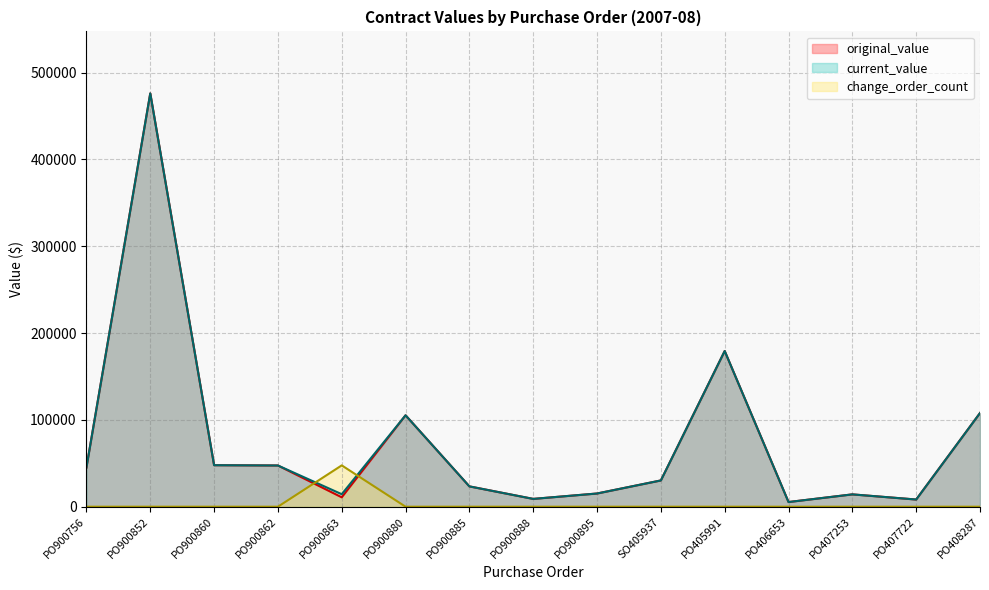

List the labels in order of original_value value, smallest first.

PO406653, PO407722, PO900888, PO900863, PO407253, PO900895, PO900885, SO405937, PO900756, PO900862, PO900860, PO900880, PO408287, PO405991, PO900852